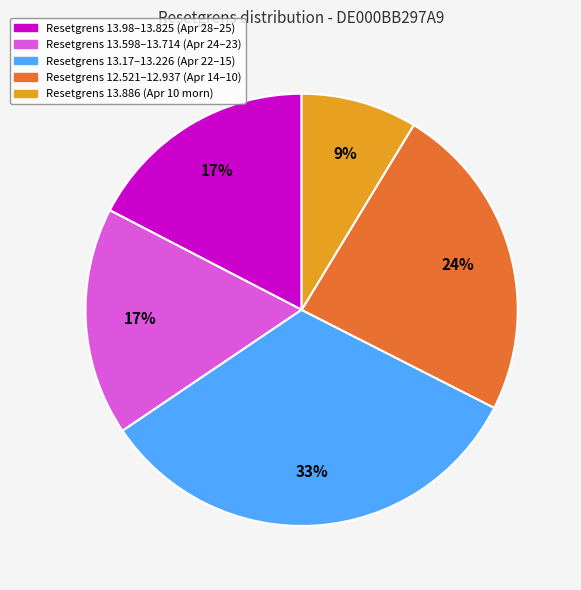

To the nearest percent, what is the difference between the largest and smallest slice percentages?

24%